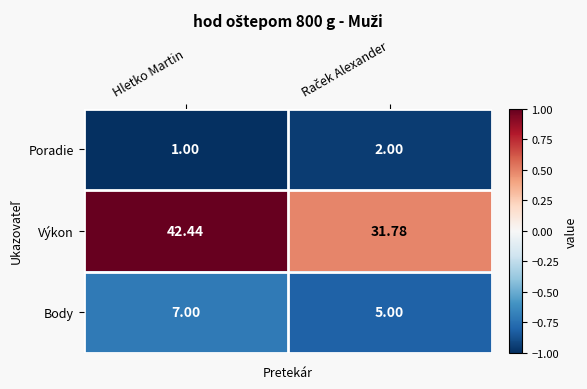

Which series has the largest total across all categories?

Výkon